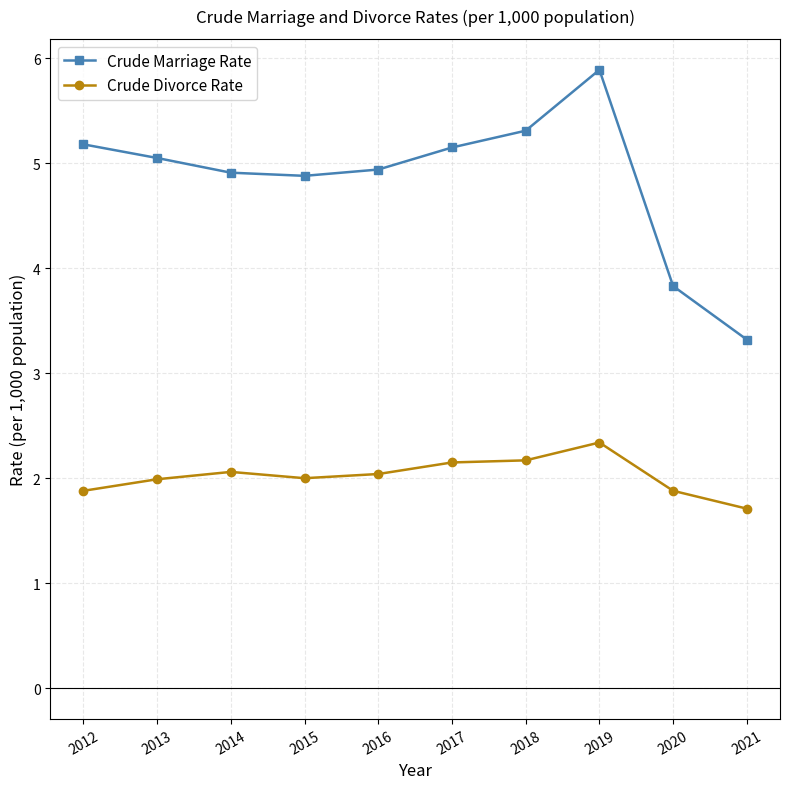

What is the difference between the highest and lowest values at 2016?

2.9